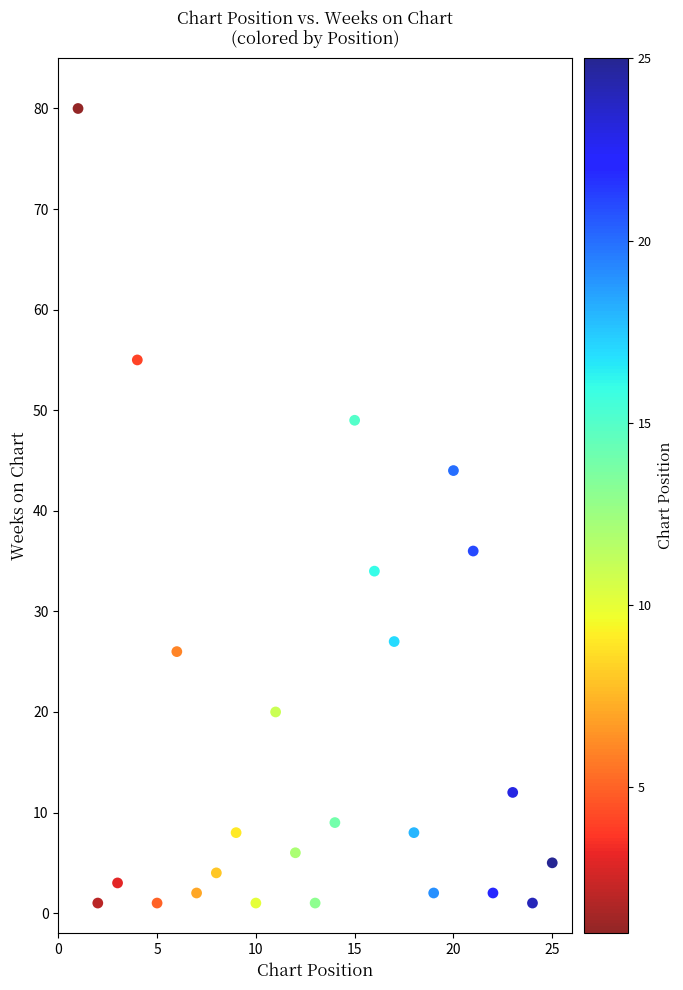

What is the range of Y values (max minus min)?

79